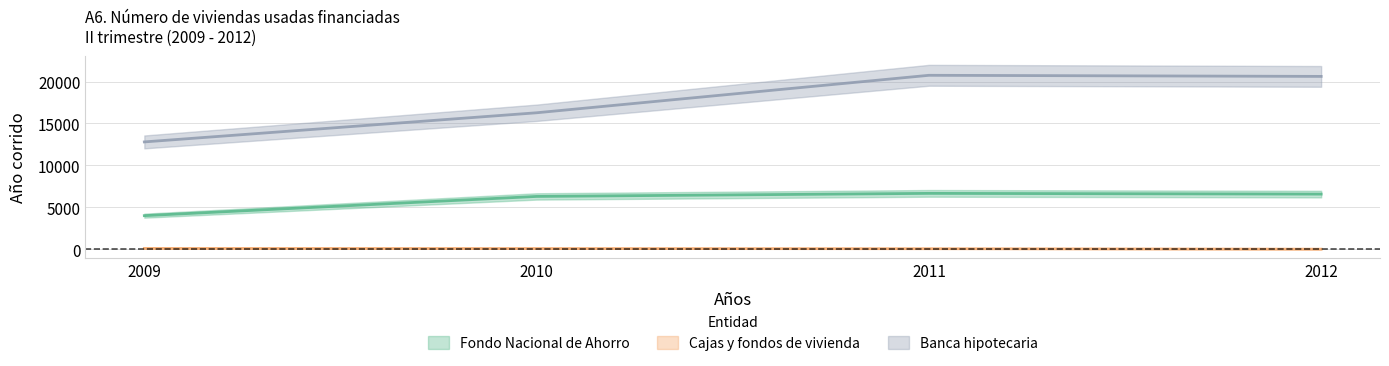

What is the value of the Banca hipotecaria point at the 3rd from the left?

20741